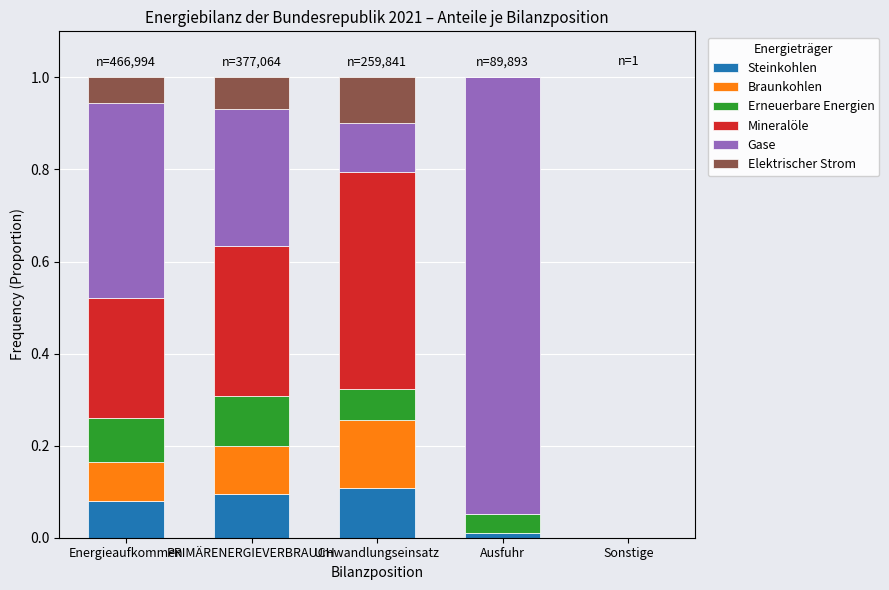

What is the total value across all series at Energieaufkommen?

1.0